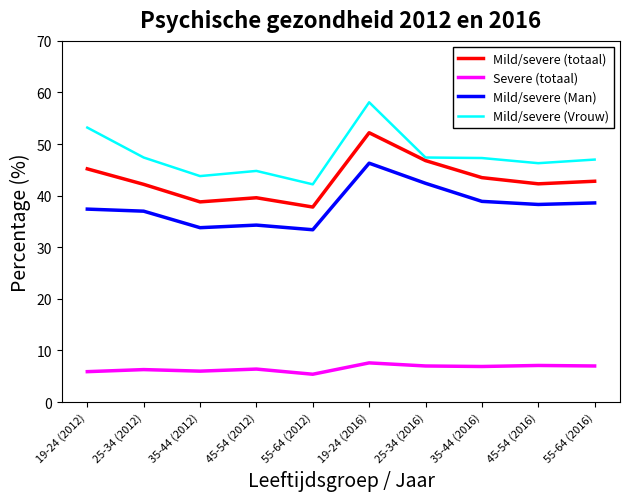

What position from the left is 19-24 (2016)?

6